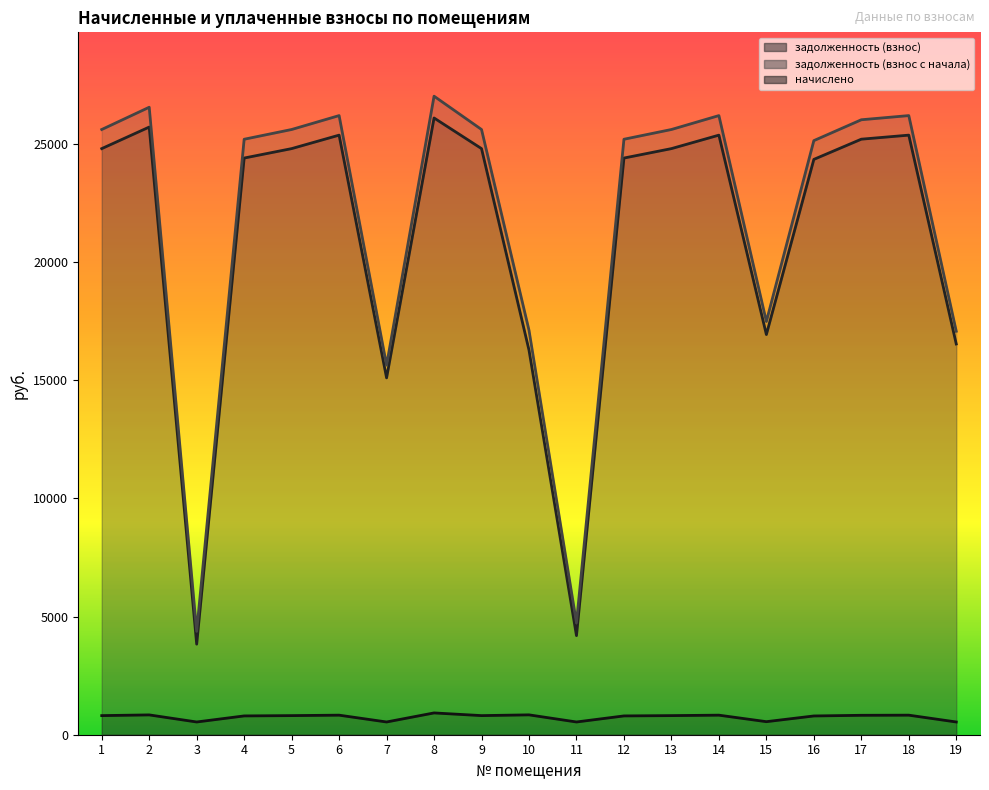

True or false: задолженность (взнос) has more than 2 interior local peaks.

True